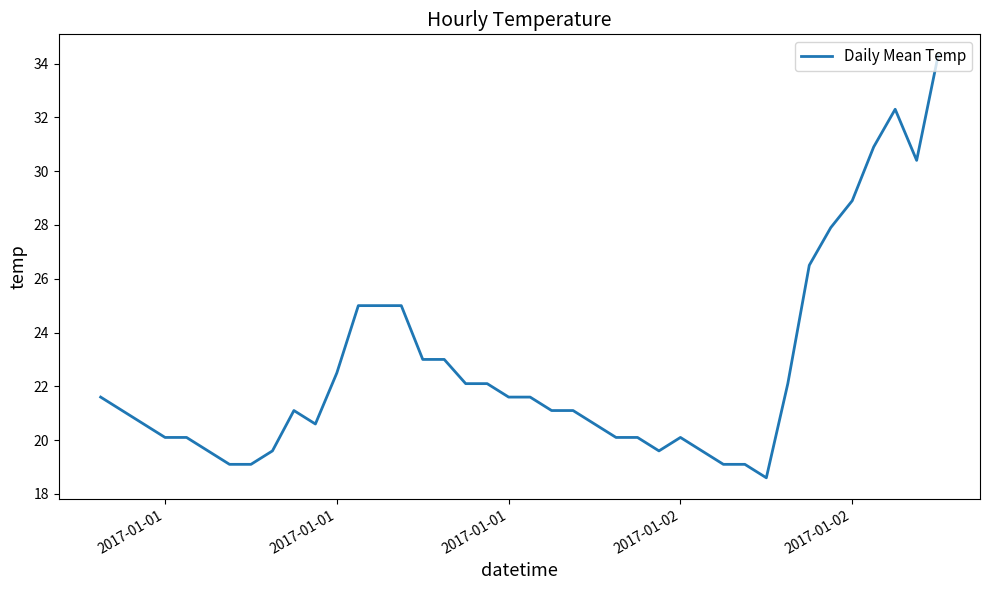

Reading left to right, extract all data points from this chart.

21.6	21.1	20.6	20.1	20.1	19.6	19.1	19.1	19.6	21.1	20.6	22.5	25.0	25.0	25.0	23.0	23.0	22.1	22.1	21.6	21.6	21.1	21.1	20.6	20.1	20.1	19.6	20.1	19.6	19.1	19.1	18.6	22.1	26.5	27.9	28.9	30.9	32.3	30.4	34.3